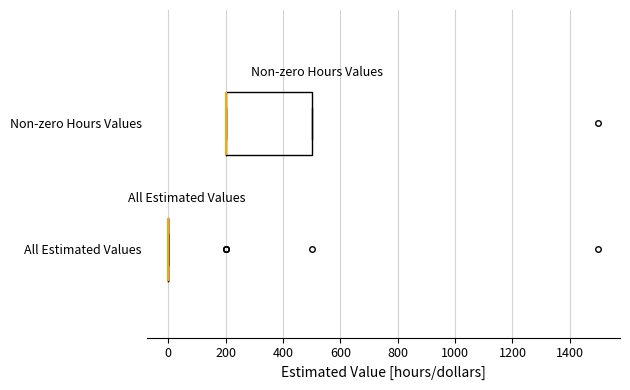

Which box is the widest, from its left edge to its right edge?

Non-zero Hours Values